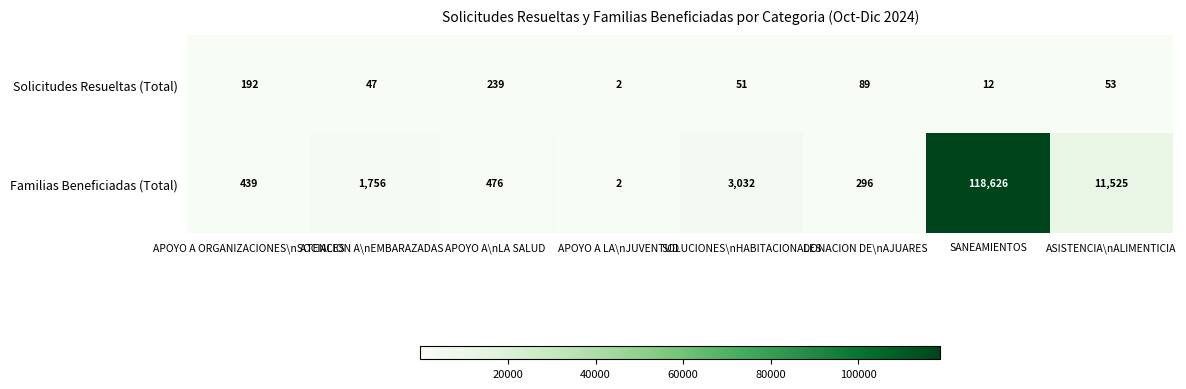

What is the average value of the Familias Beneficiadas (Total) series?

17019